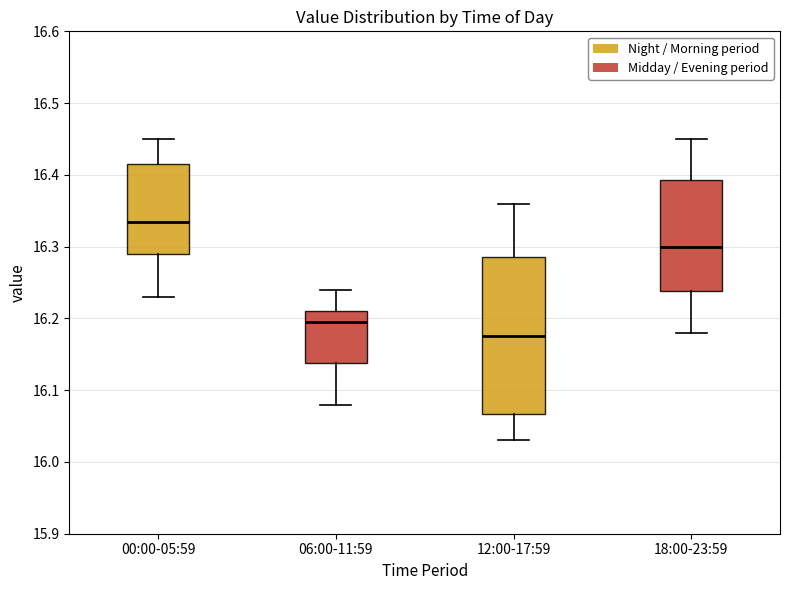

Reading left to right, transcribe this box plot: for each box, give where its median line is, the range the box spans, and where its two whiskers end, as read against the y-axis. The values are not printed on the chart, so give them approximately, as read against the axis.

00:00-05:59: median 16.34, box 16.29 to 16.42, whiskers 16.23 to 16.45
06:00-11:59: median 16.20, box 16.14 to 16.21, whiskers 16.08 to 16.24
12:00-17:59: median 16.18, box 16.07 to 16.29, whiskers 16.03 to 16.36
18:00-23:59: median 16.30, box 16.24 to 16.39, whiskers 16.18 to 16.45